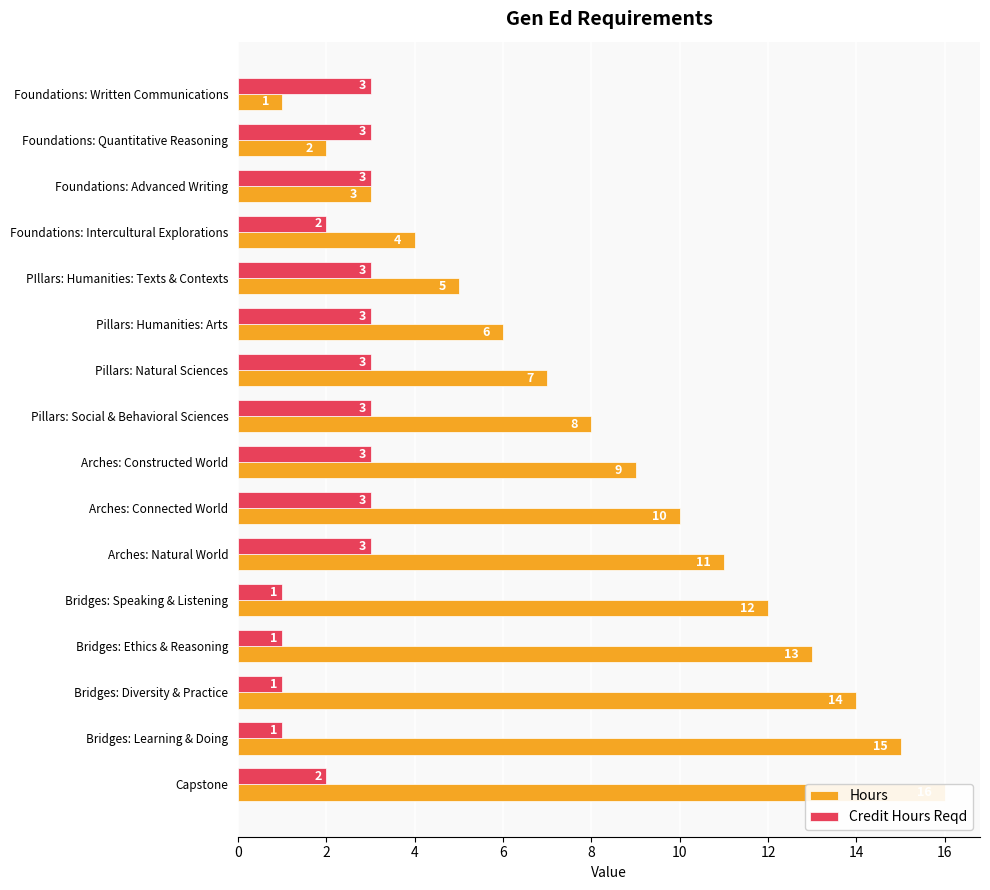

Count the Credit Hours Reqd values in the range 2 to 3.

12